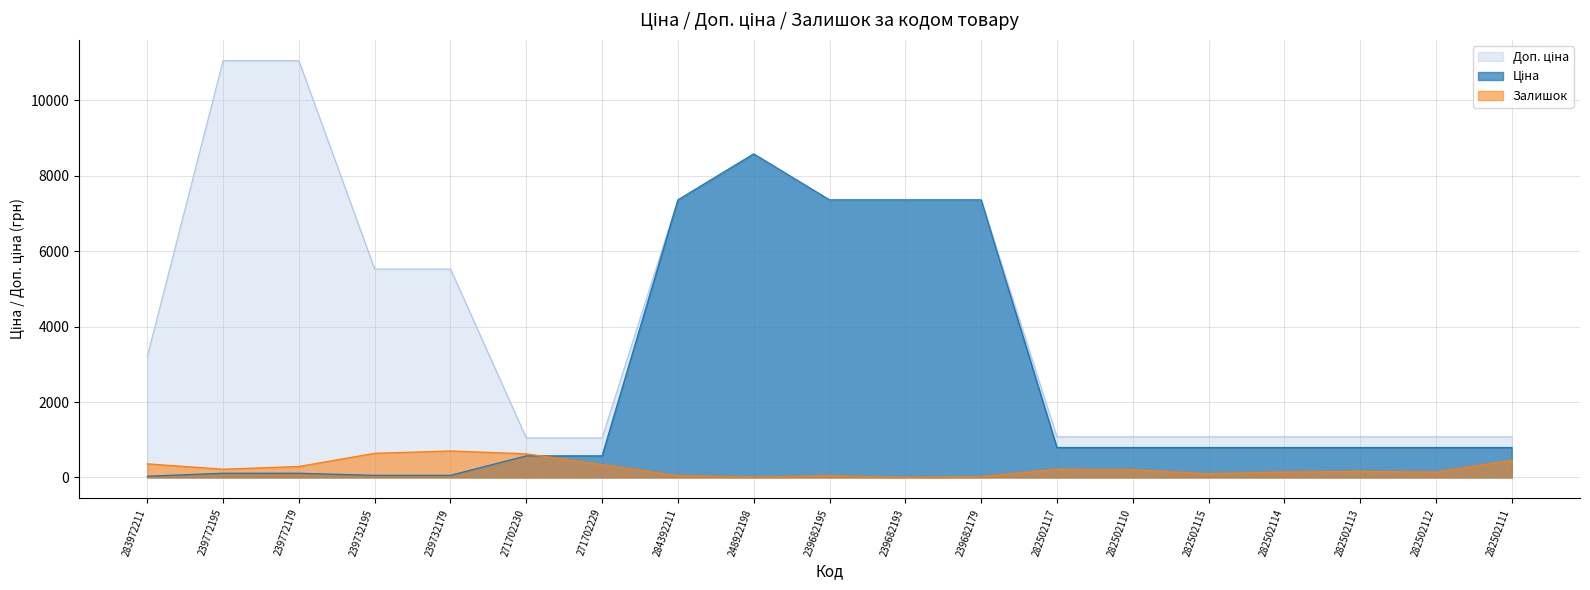

How many times do Залишок and Ціна cross each other?

1